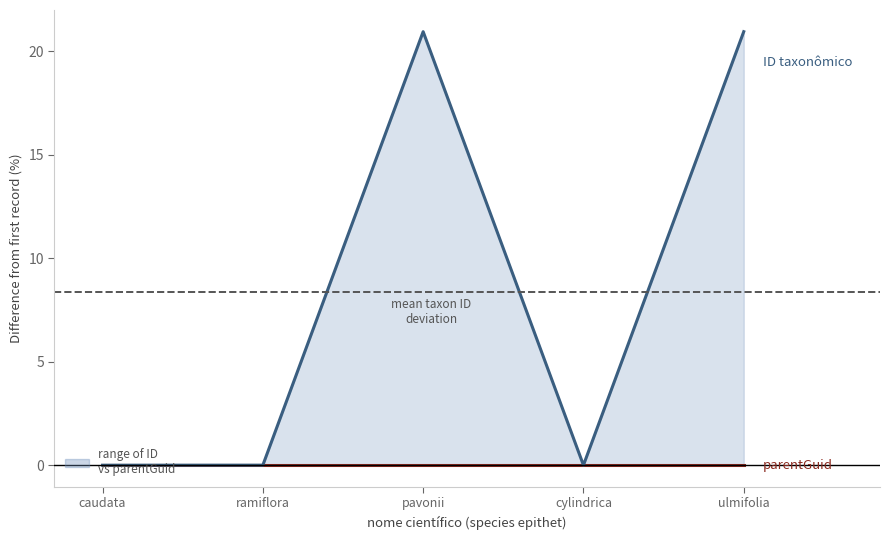

Where is ID taxonômico nearest to the value 10?

ramiflora